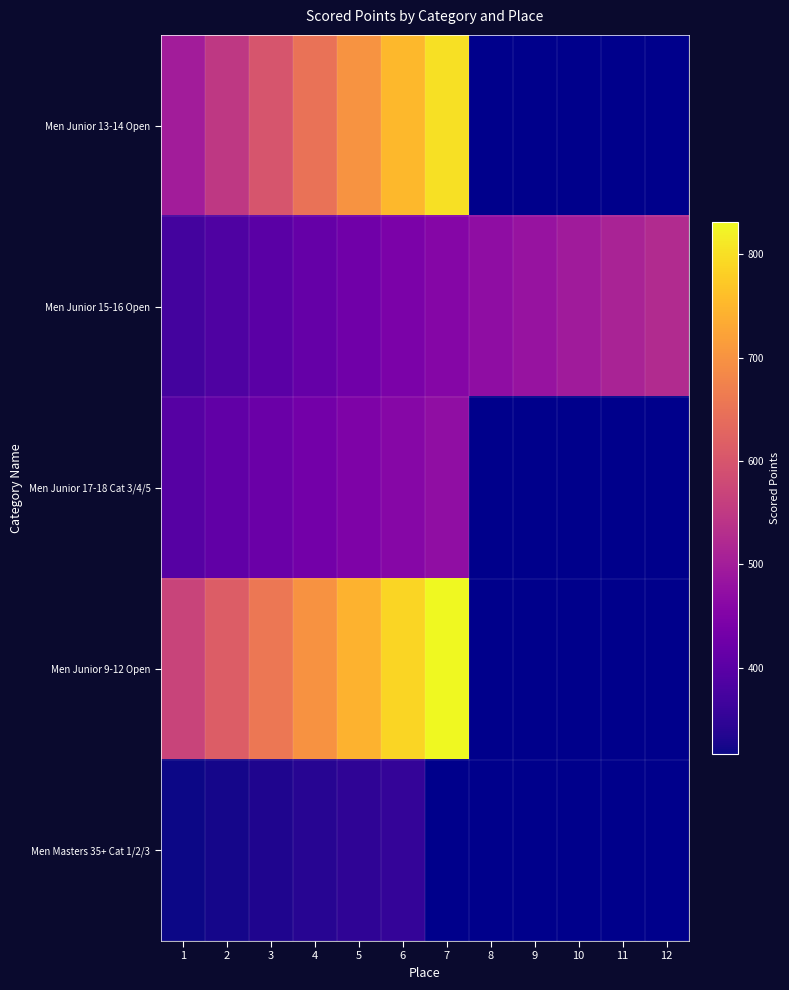

At how many categories does at least one series exceed 367?

12